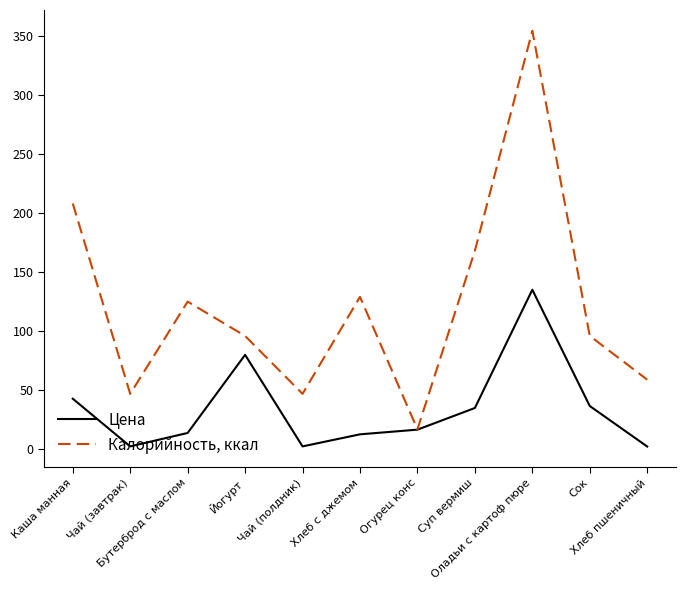

Which series has the largest total across all categories?

Калорийность, ккал